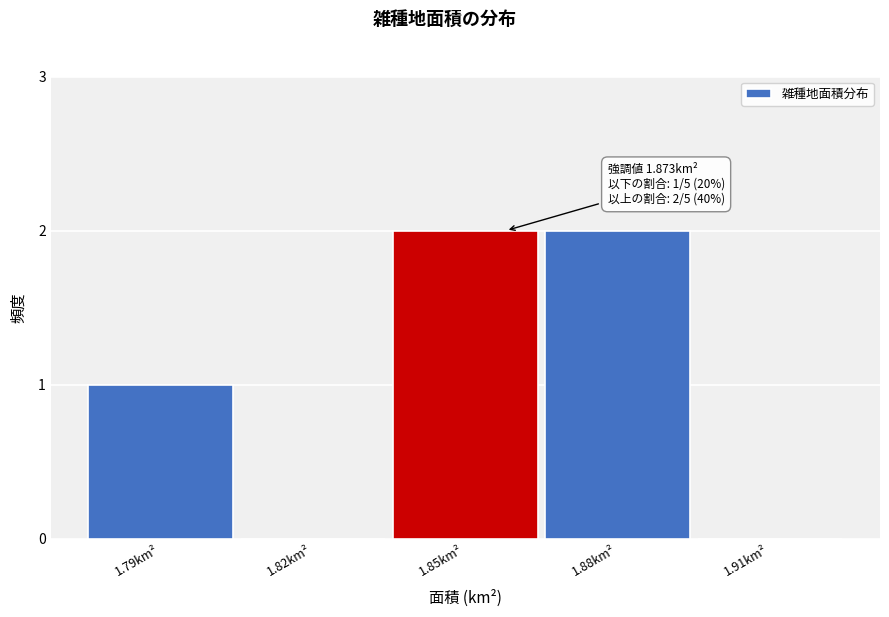

Reading right to left, transcribe all the data shown in this chart.

1.91km²=0	1.88km²=2	1.85km²=2	1.82km²=0	1.79km²=1